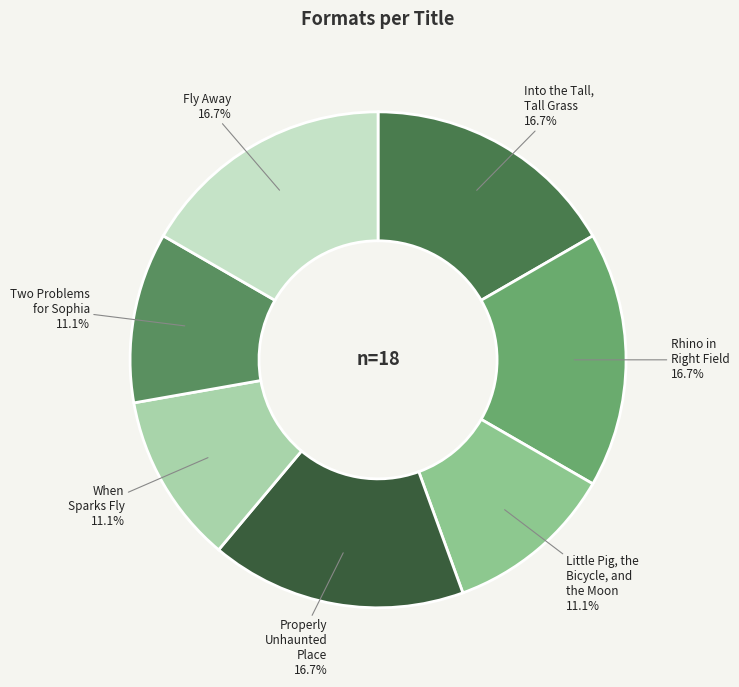

To the nearest percent, what is the difference between the Into the Tall, Tall Grass and When Sparks Fly slice percentages?

6%